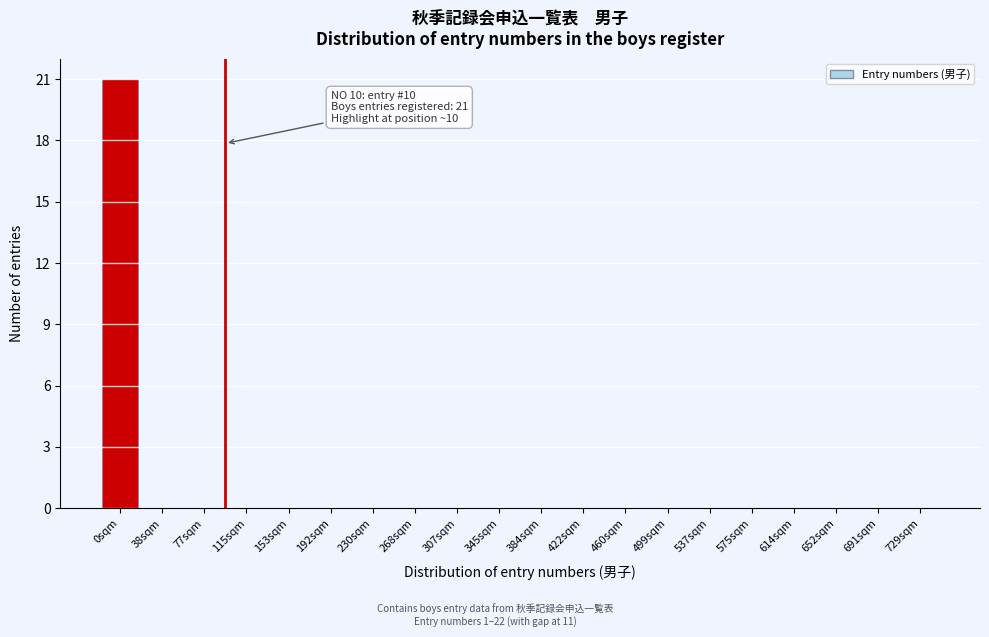

Reading right to left, list all the values displayed in this chart.

729sqm=0	691sqm=0	652sqm=0	614sqm=0	575sqm=0	537sqm=0	499sqm=0	460sqm=0	422sqm=0	384sqm=0	345sqm=0	307sqm=0	268sqm=0	230sqm=0	192sqm=0	153sqm=0	115sqm=0	77sqm=0	38sqm=0	0sqm=21